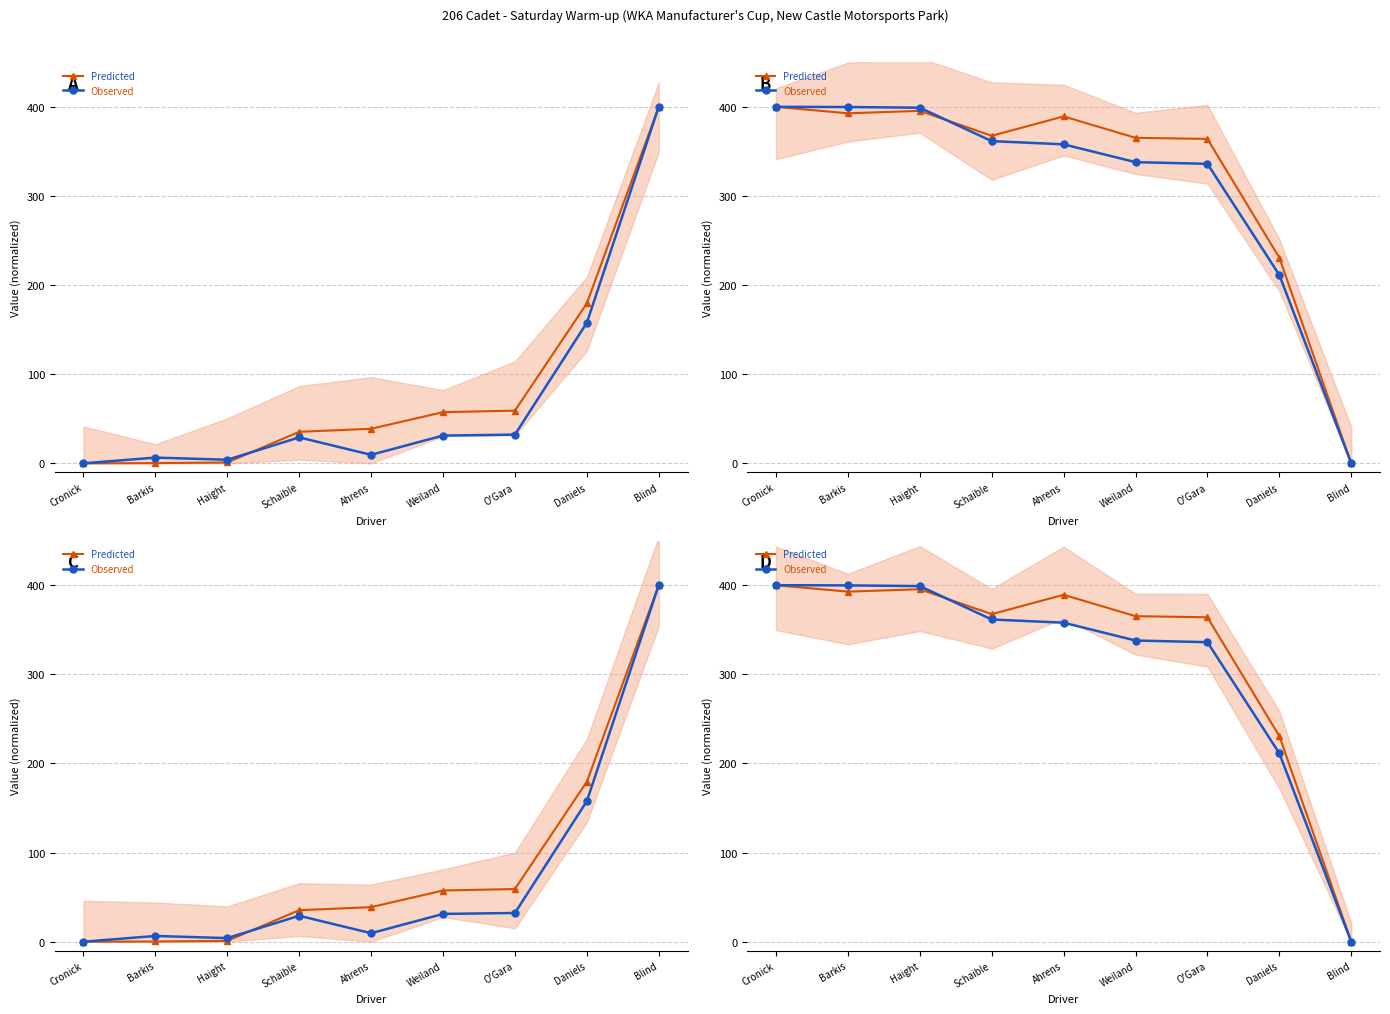

Read the Observed value at Daniels.

211.4